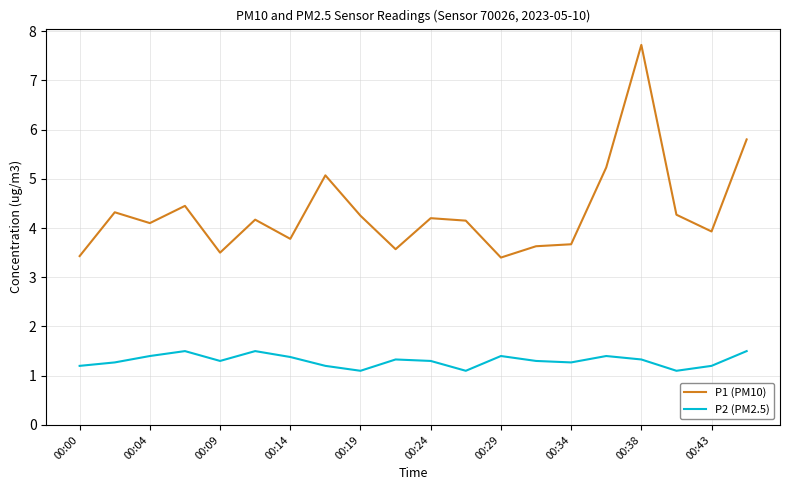

Rank the series by their average value, from highest to lowest.

P1 (PM10), P2 (PM2.5)